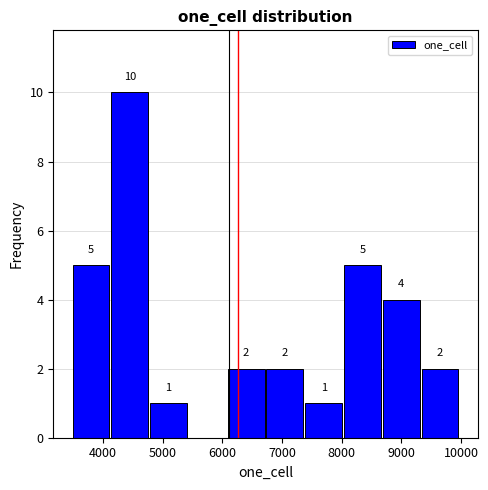

Which range on the x-axis has the tallest bar?

4100 to 4800